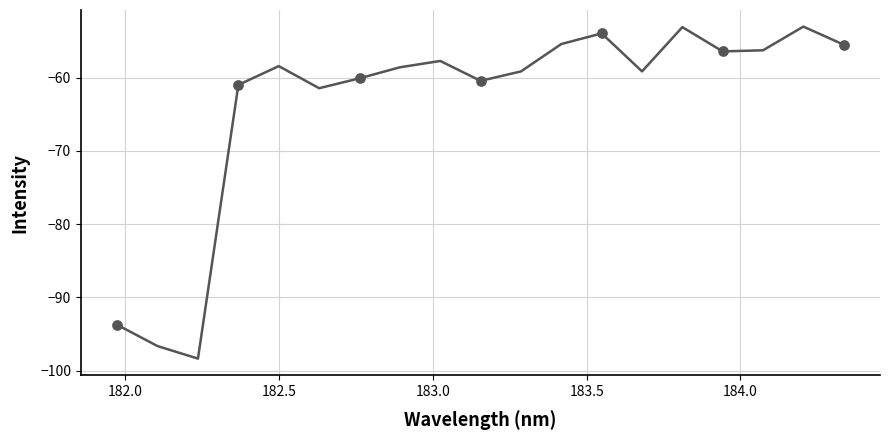

What is the minimum value shown in the chart?

-98.4